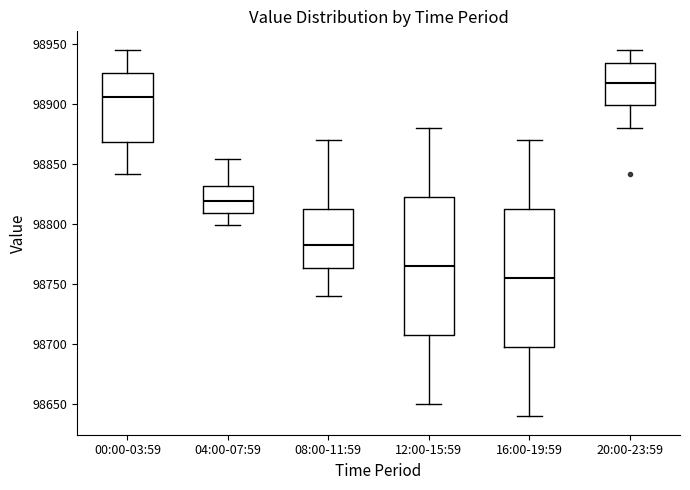

Where does the upper whisker of the box for 04:00-07:59 end on the y-axis? The values are not printed on the chart, so give them approximately, as read against the axis.

98855